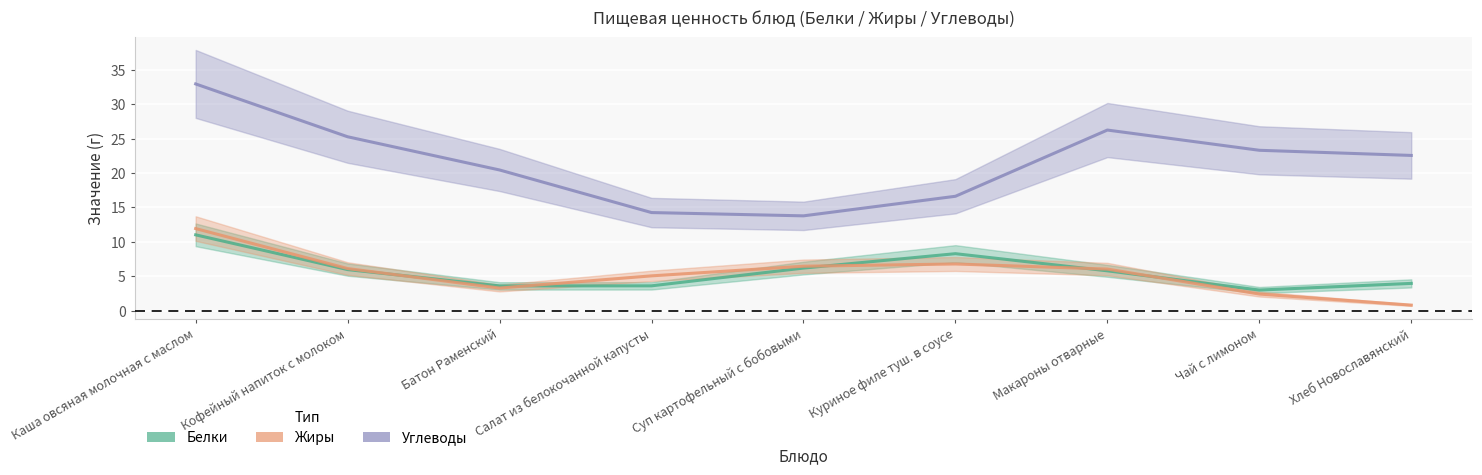

How many distinct data groups are displayed?

3